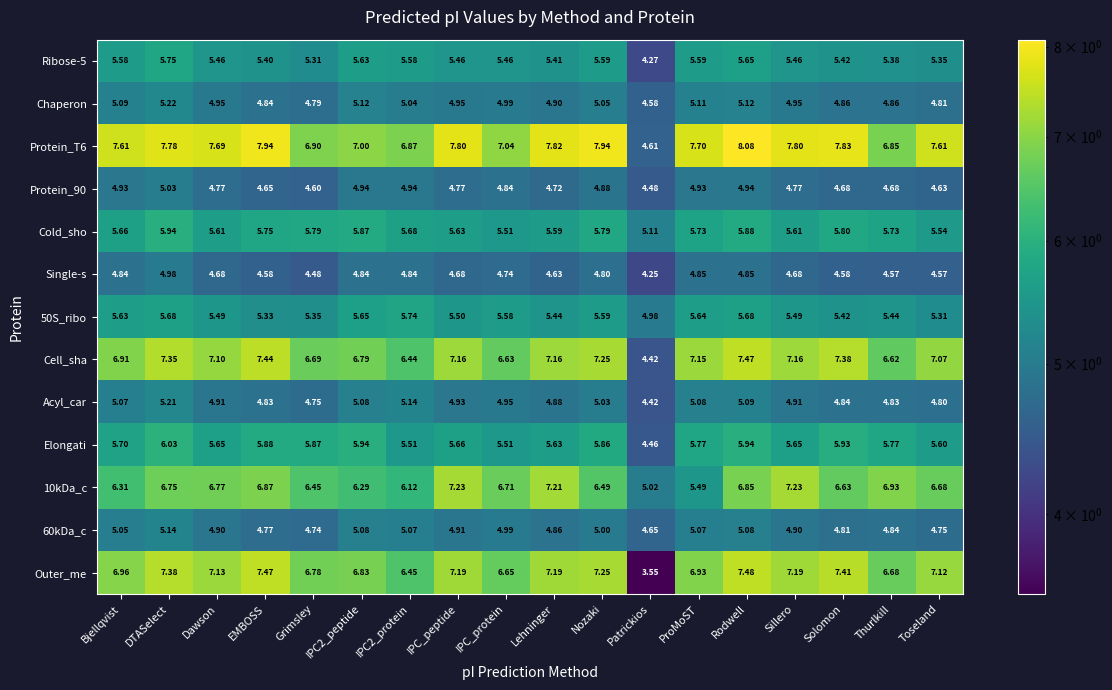

Which category has the lowest value in the Cold_sho series?

Patrickios